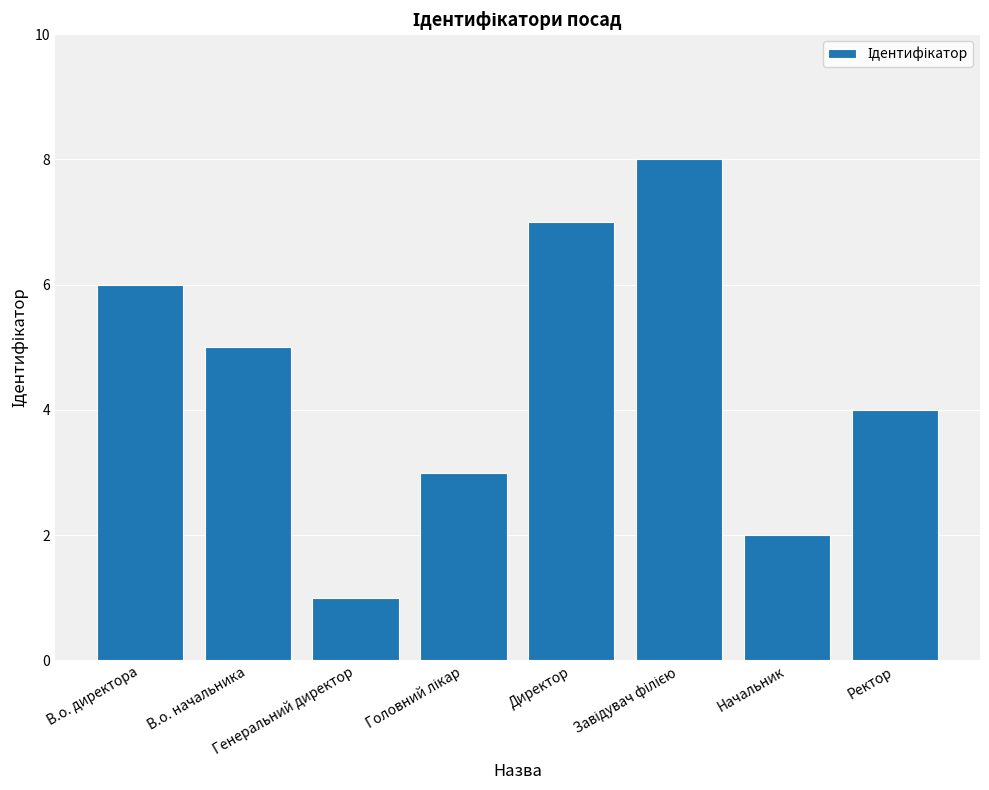

What is the value of the 2nd bar from the left?

5